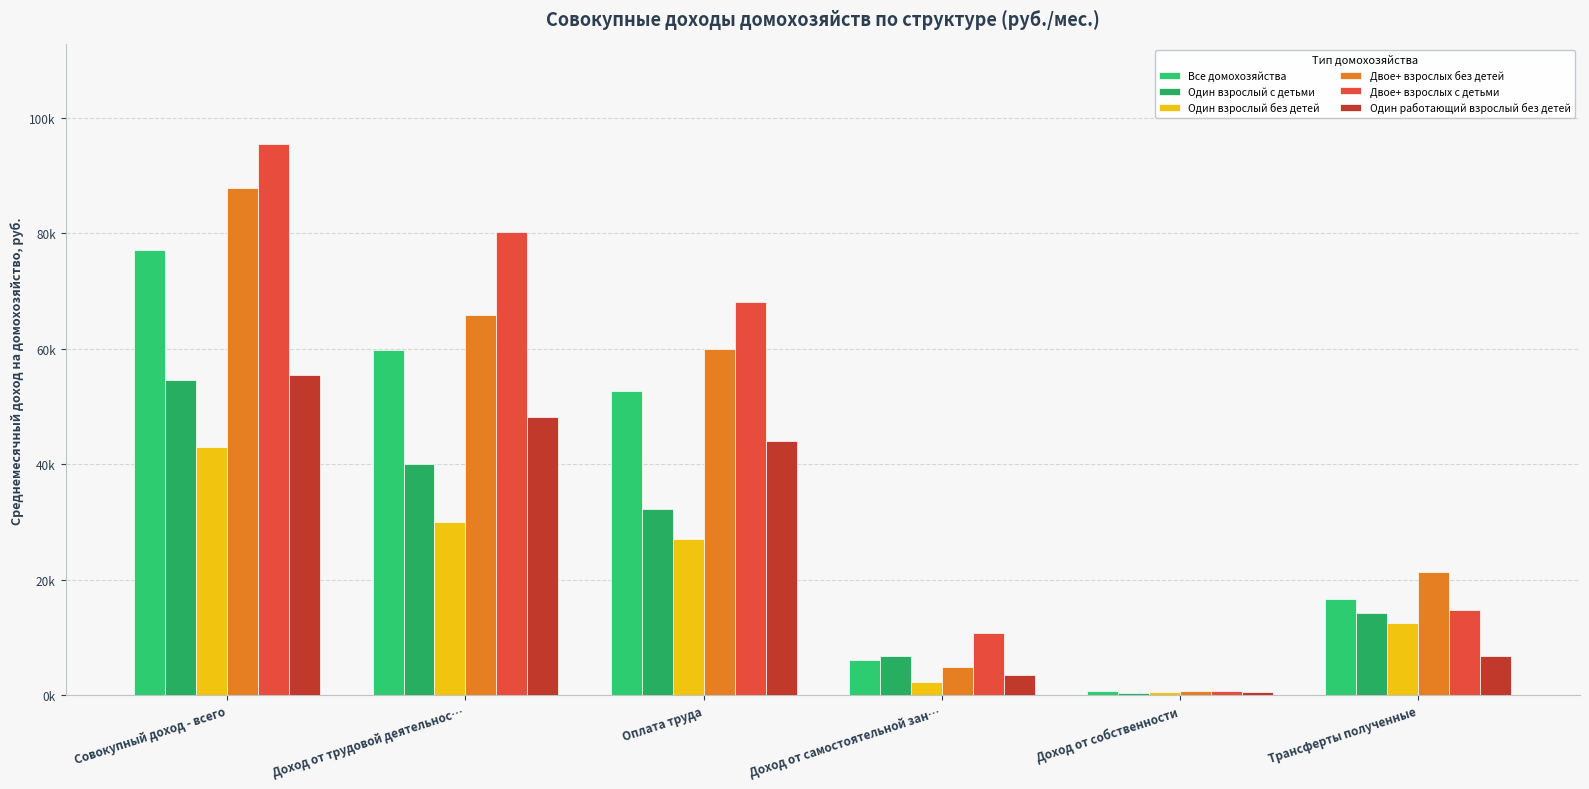

Is it true that Двое+ взрослых без детей equals 21228.9 at Трансферты полученные?

True